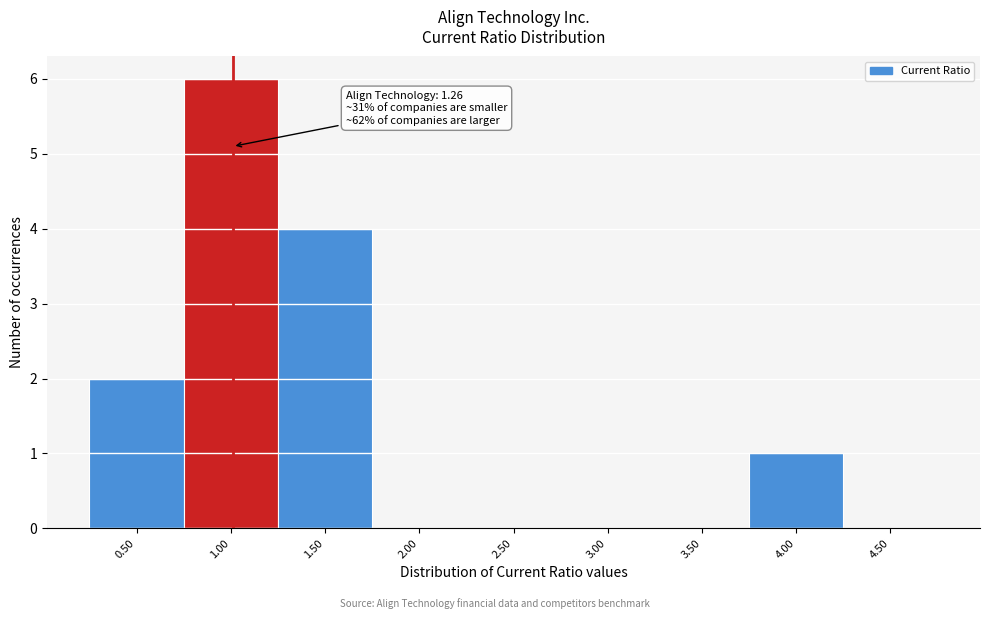

Reading right to left, list all the values displayed in this chart.

4.50=0	4.00=1	3.50=0	3.00=0	2.50=0	2.00=0	1.50=4	1.00=6	0.50=2